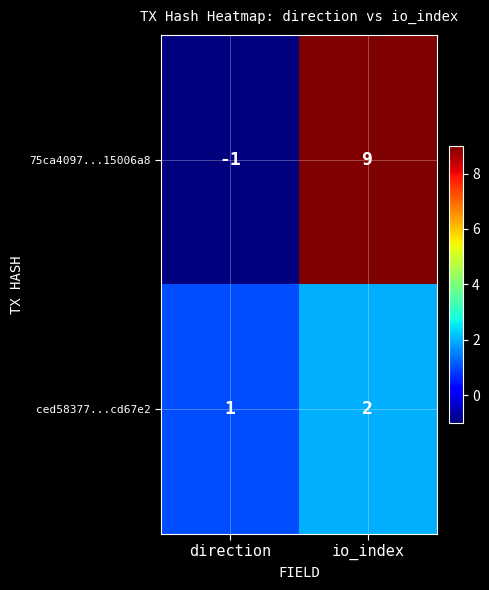

Reading left to right, list all the values displayed in this chart.

75ca4097...15006a8: direction=-1	io_index=9
ced58377...cd67e2: direction=1	io_index=2